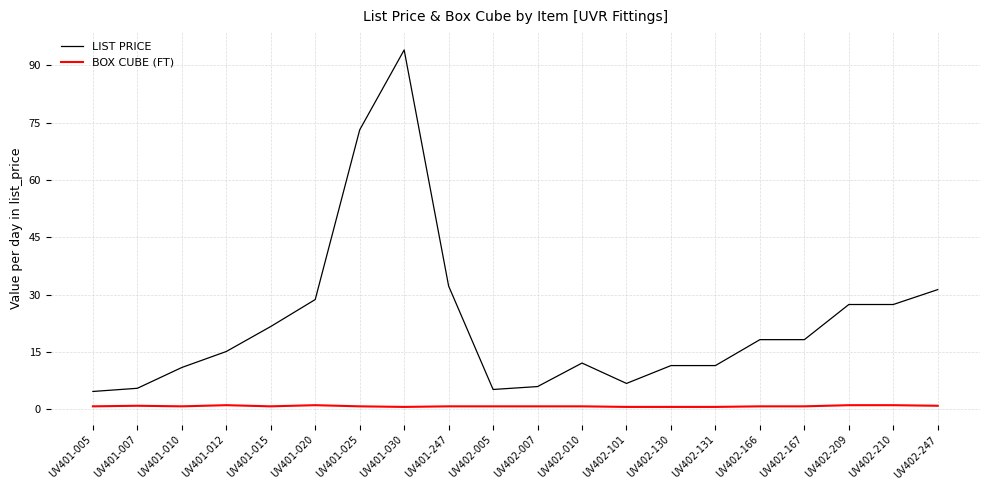

True or false: BOX CUBE (FT) and LIST PRICE cross at least once.

False